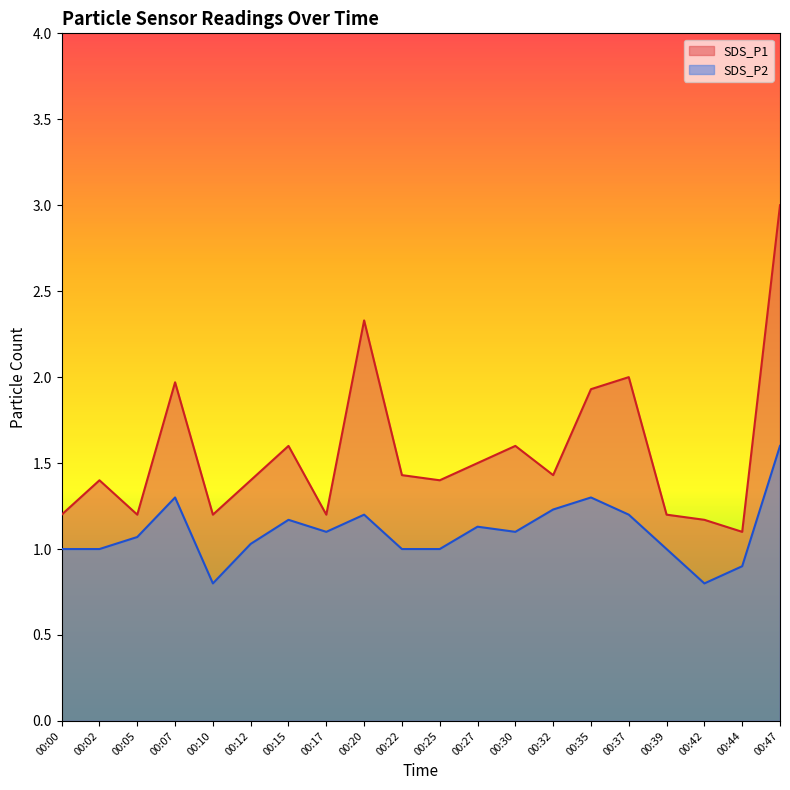

Where is the first local maximum for SDS_P2?

00:07